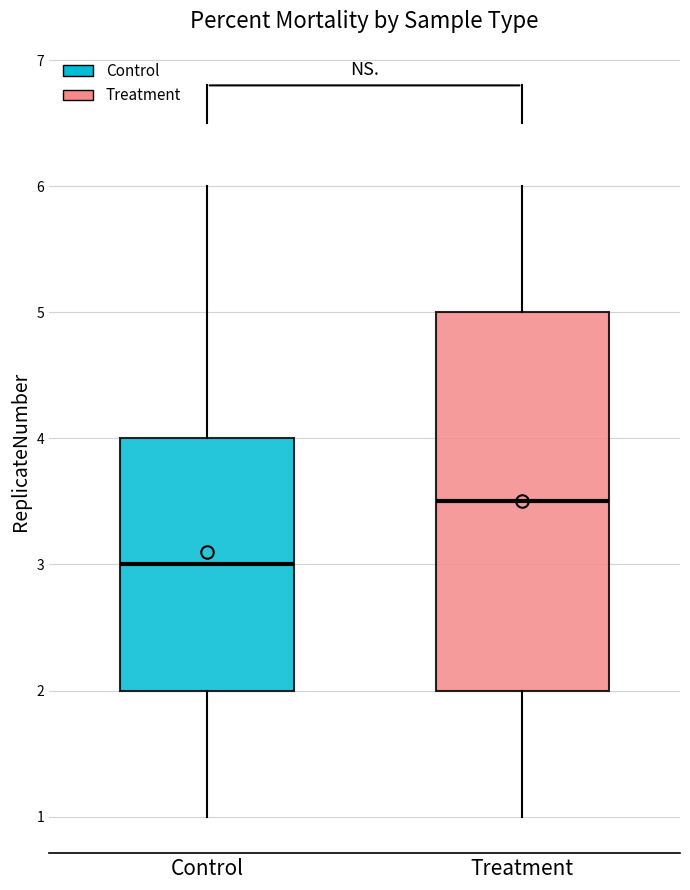

Where does the upper whisker of the box for Treatment end on the y-axis? The values are not printed on the chart, so give them approximately, as read against the axis.

6.0